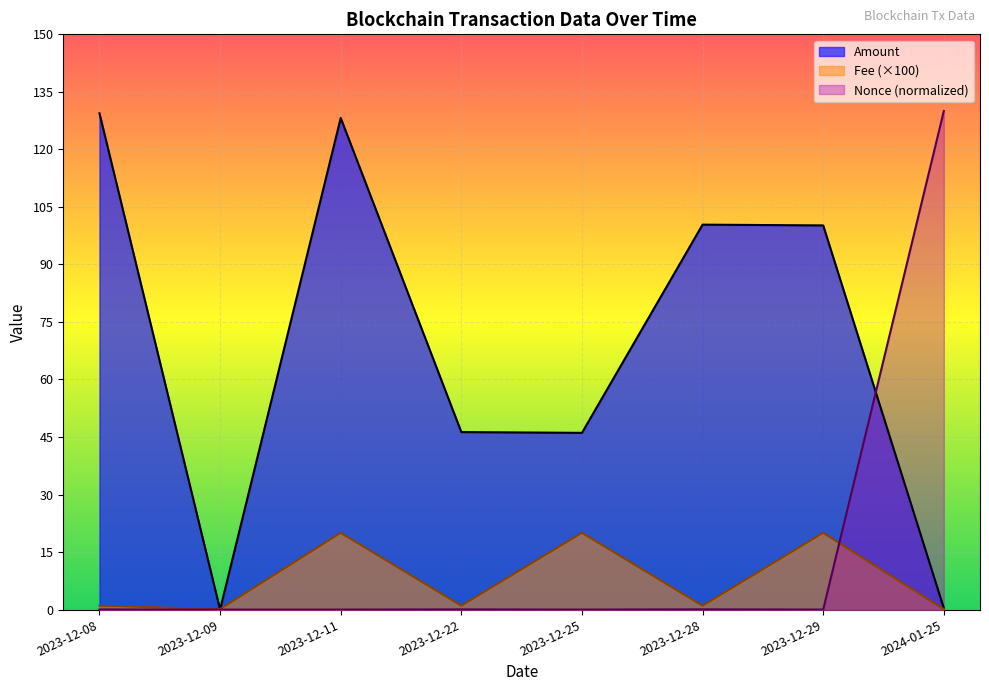

Which label corresponds to the largest value in the chart?

2024-01-25